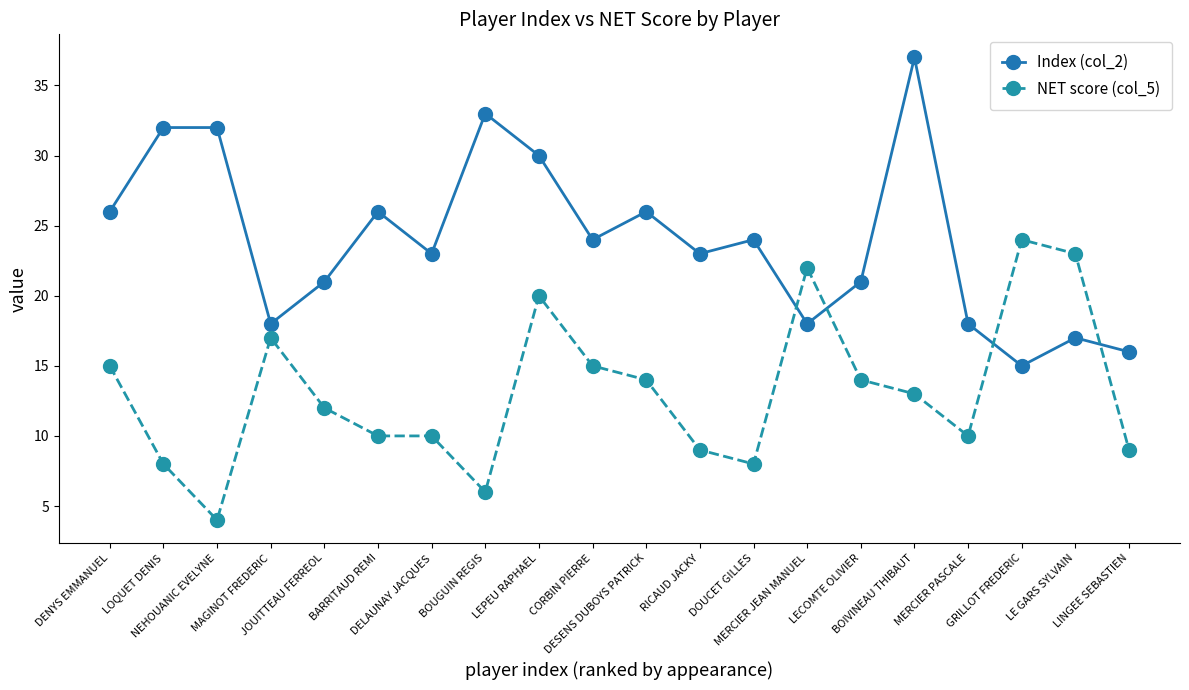

Which series has the largest total across all categories?

Index (col_2)